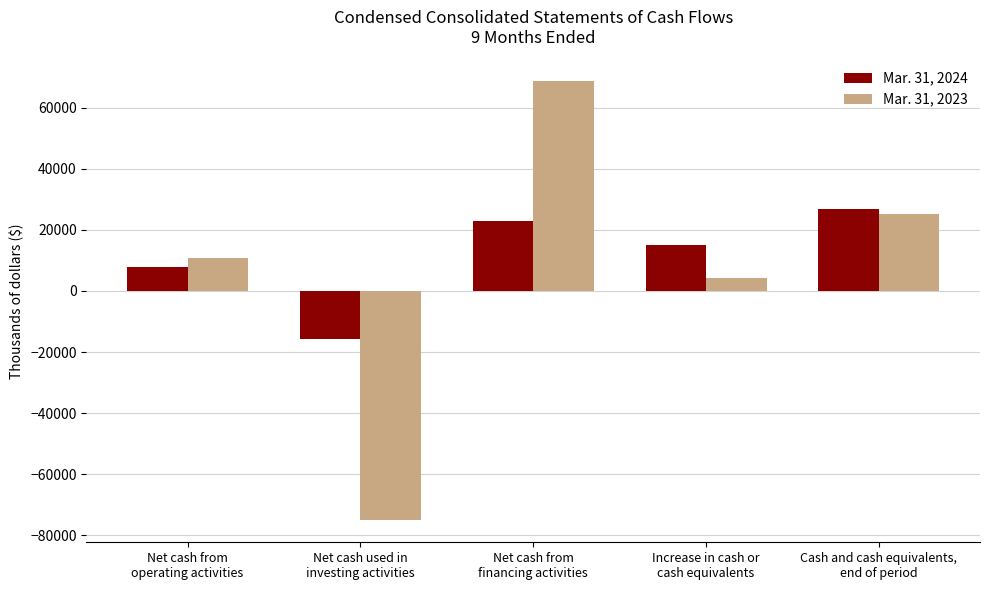

What is the label of the 3rd bar from the left?

Net cash from
financing activities